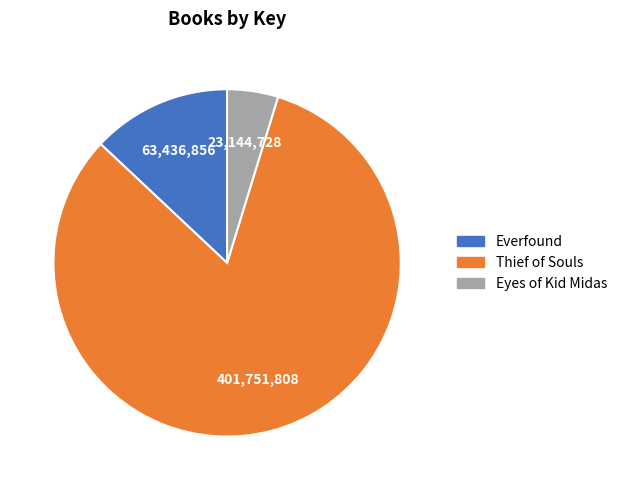

Is it true that Everfound is 25% of the pie?

False